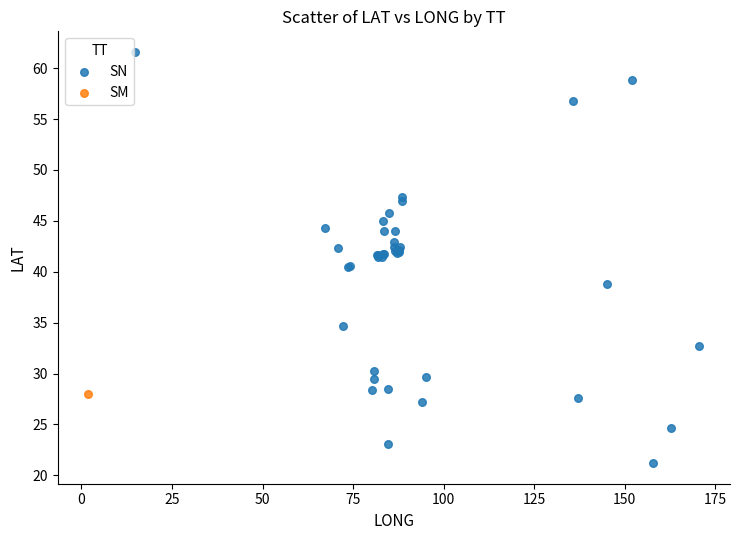

What are all the series names shown in the legend?

SN, SM